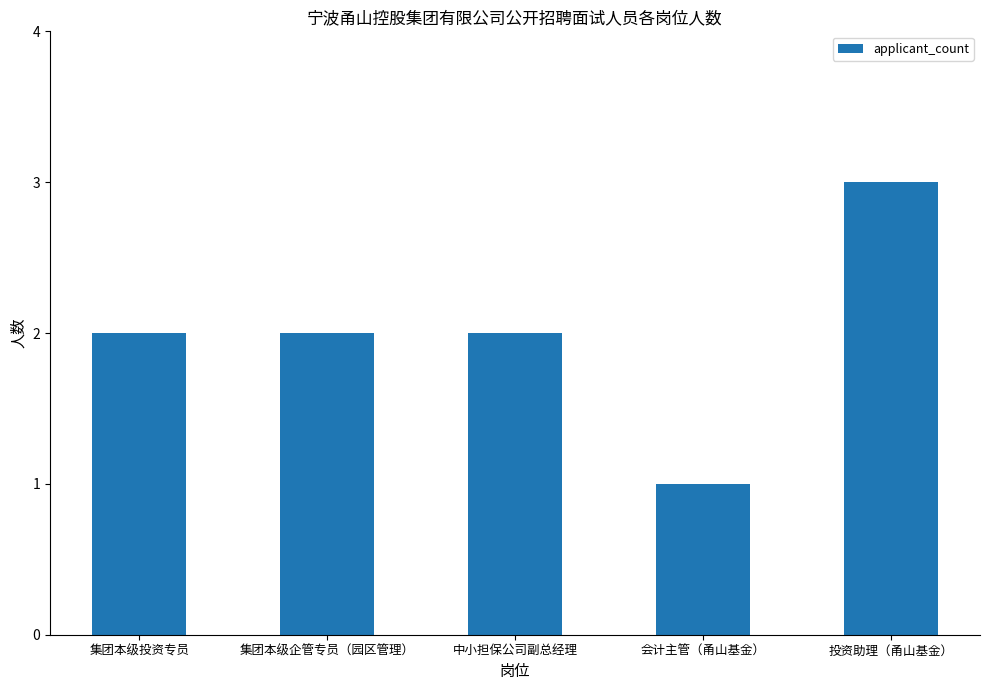

What is the sum of all values?

10